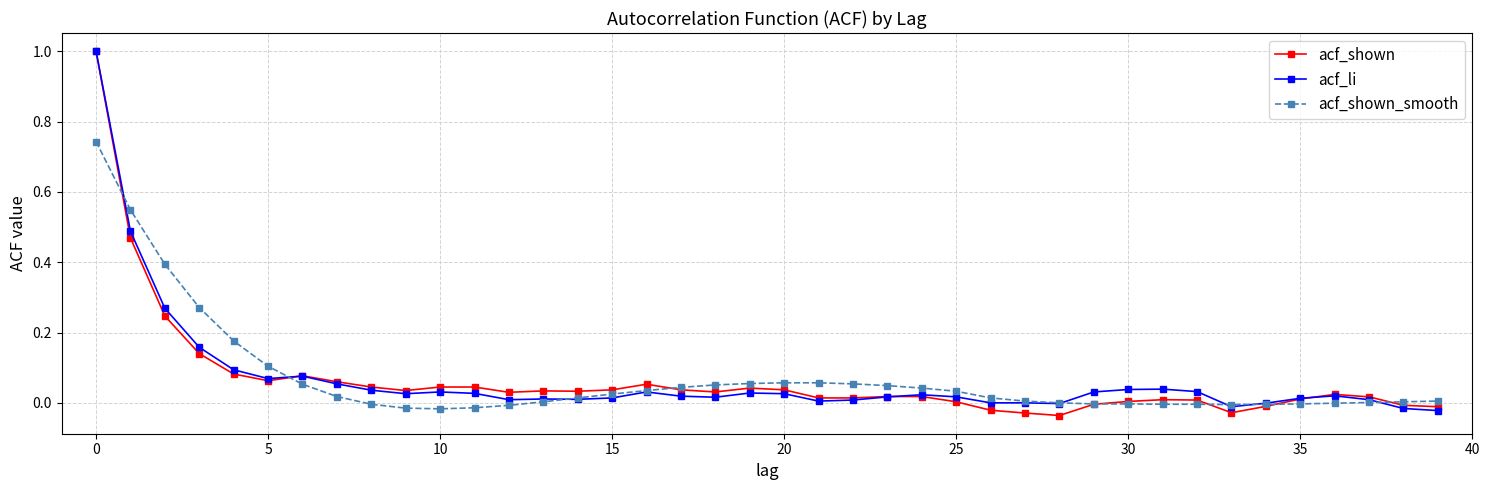

What is the maximum value shown in the chart?

1.0